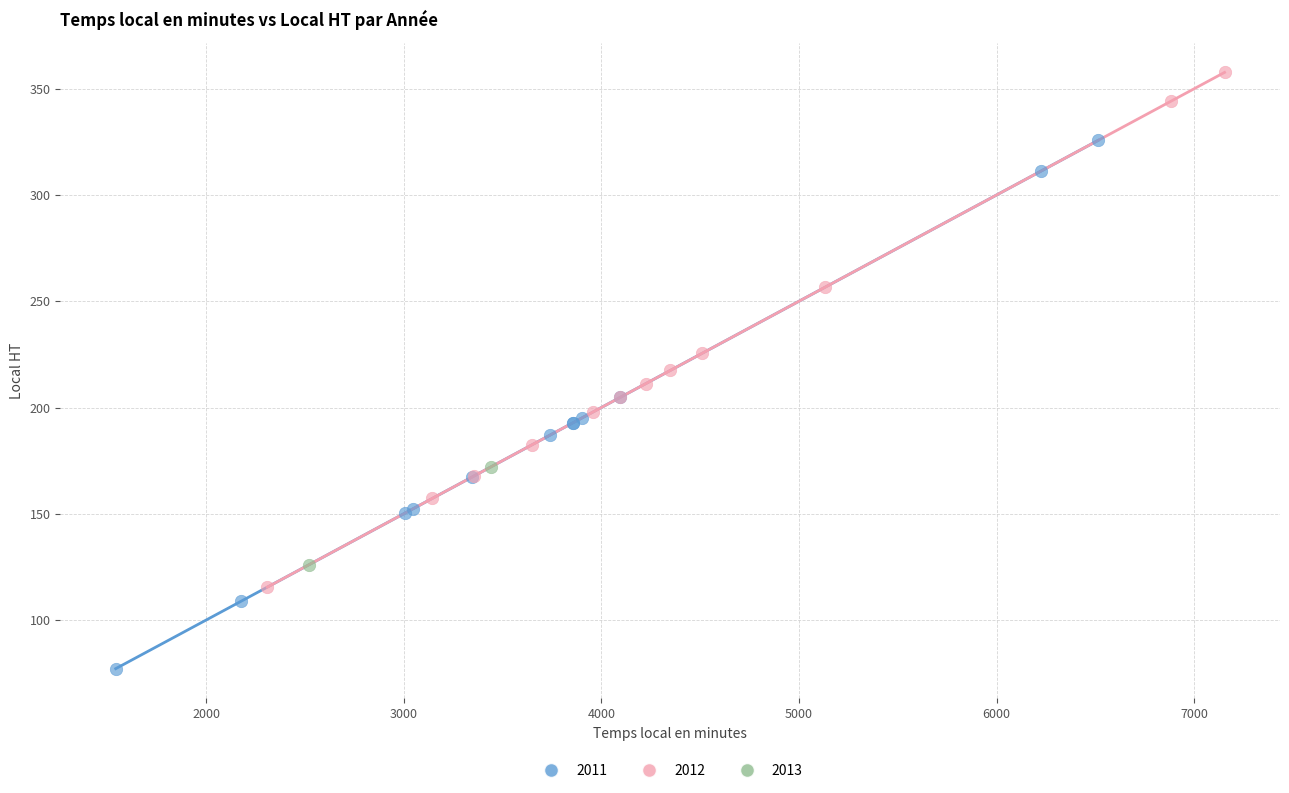

Which series has the largest Y range (max minus min)?

2011